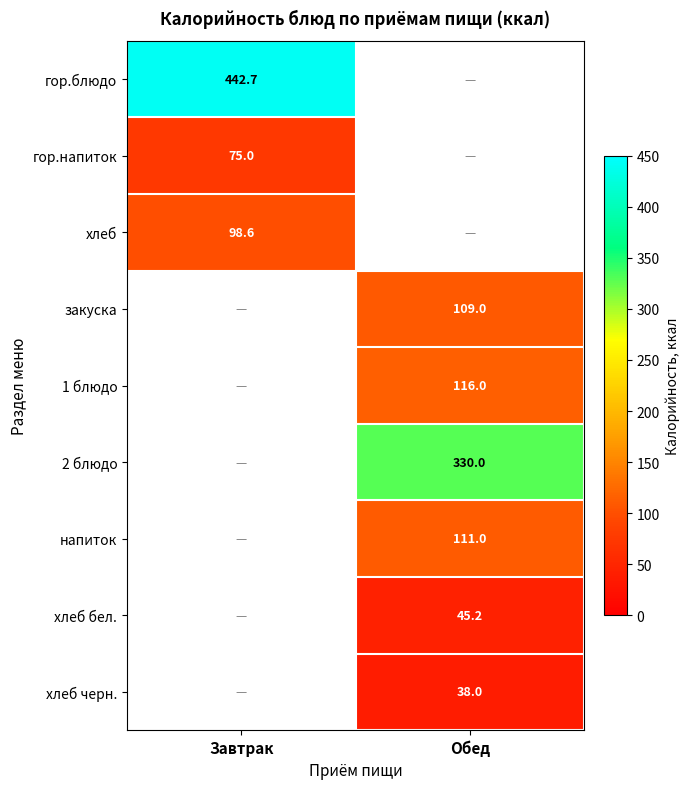

The напиток series shows 111.0 at Обед. True or false?

True